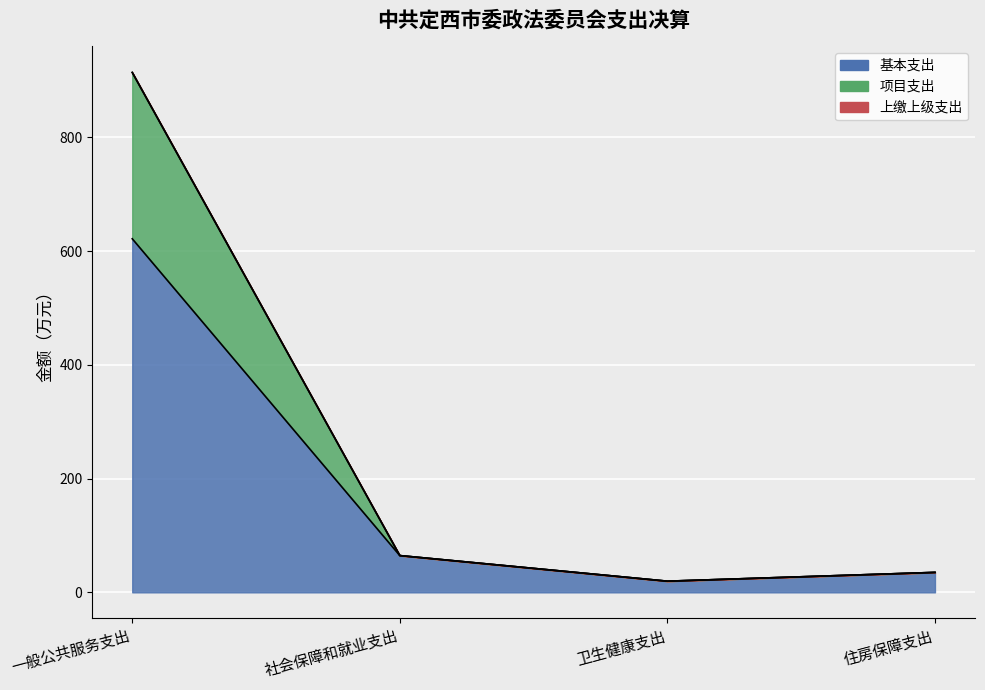

Where does the 项目支出 series first go above 64?

一般公共服务支出